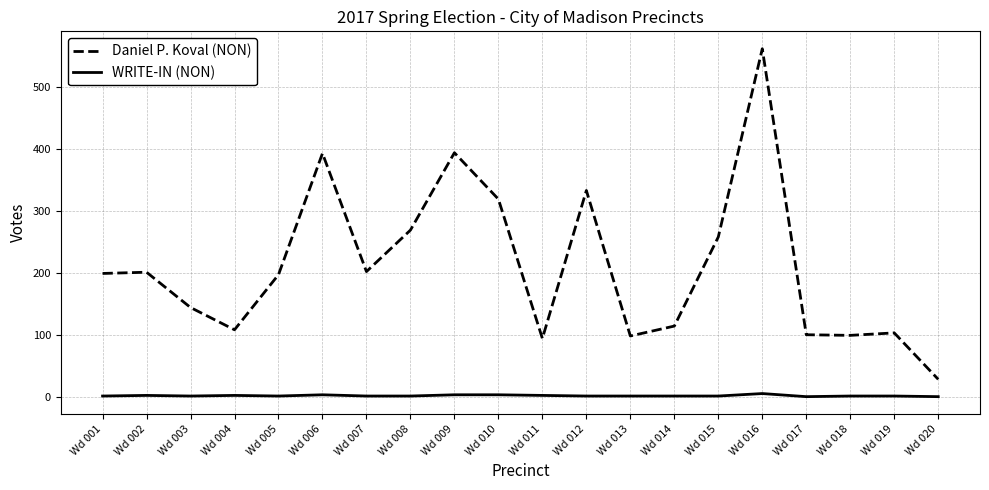

True or false: Daniel P. Koval (NON) and WRITE-IN (NON) cross at least once.

False